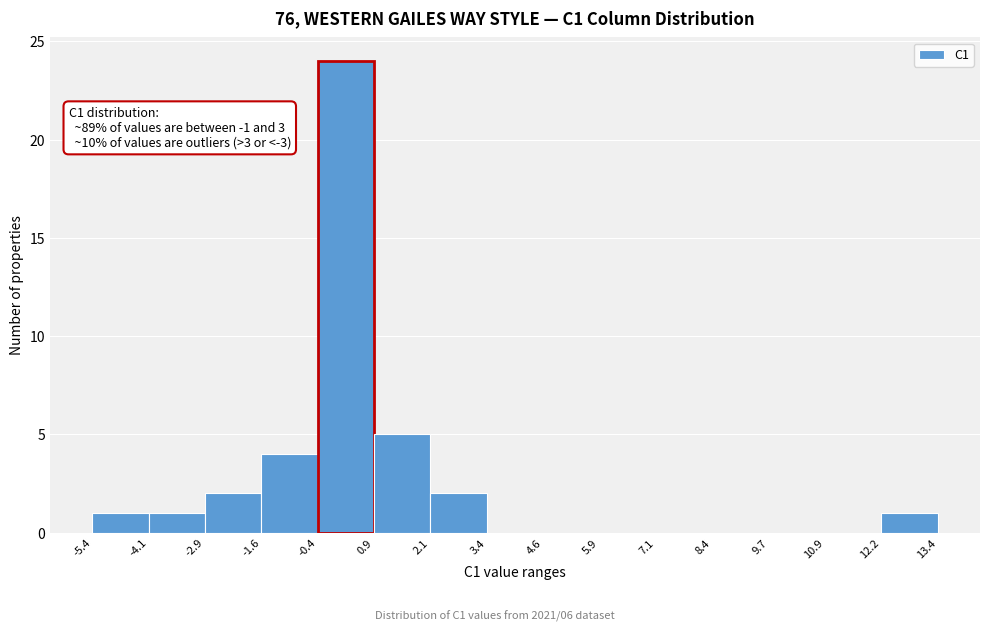

Over which range of the x-axis is the bar tallest?

-0.4 to 0.9